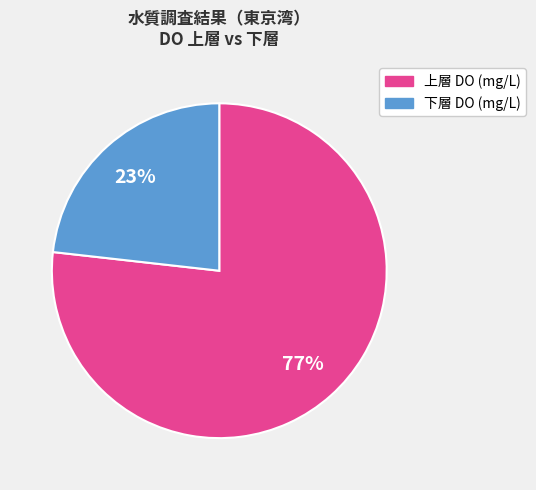

To the nearest percent, what is the difference between the largest and smallest slice percentages?

54%